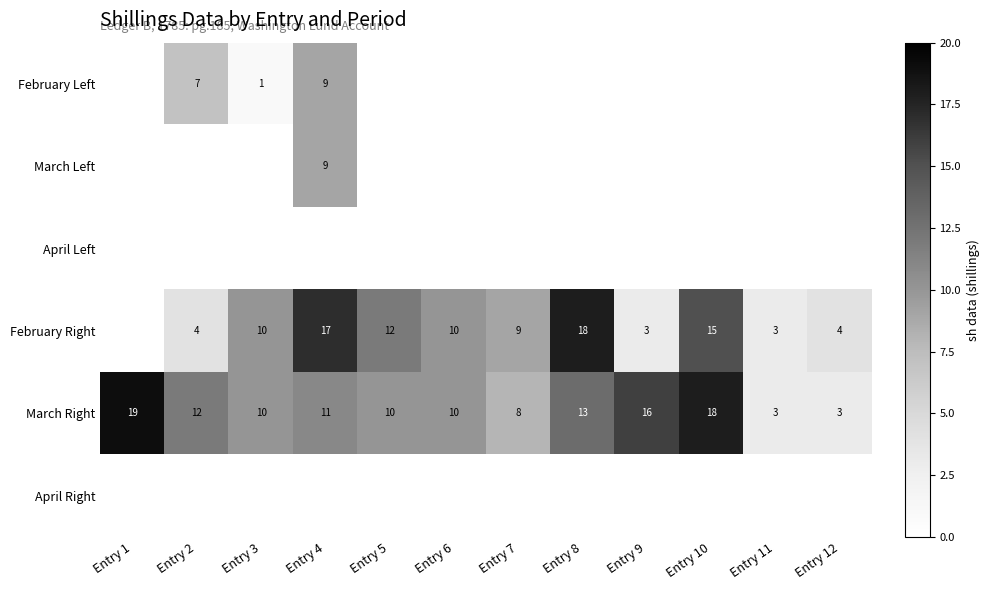

What is the sum of the February Right values at Entry 6 and Entry 4?

27